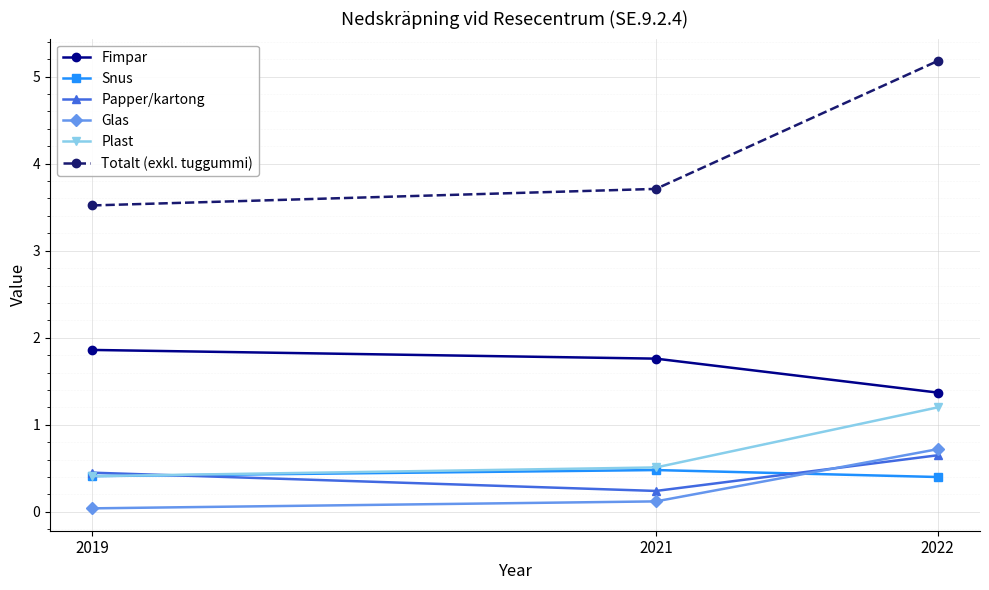

What is the spread (max minus min) of values at 2021?

3.6